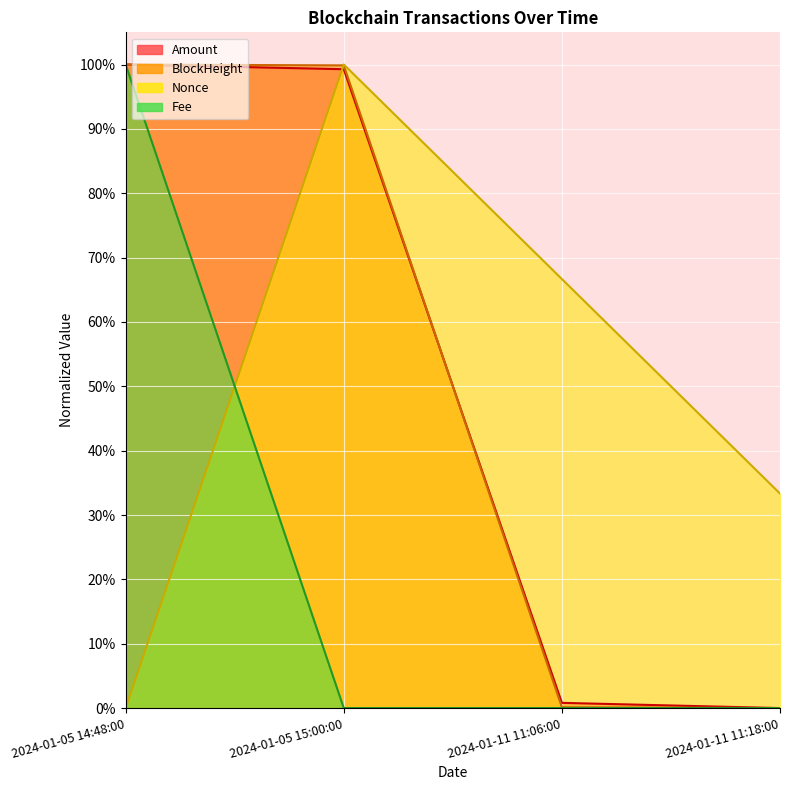

How many distinct data groups are displayed?

4